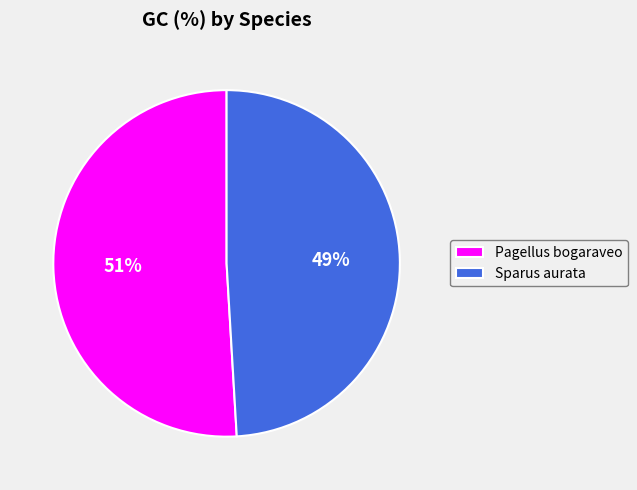

How many segments does this pie chart have?

2